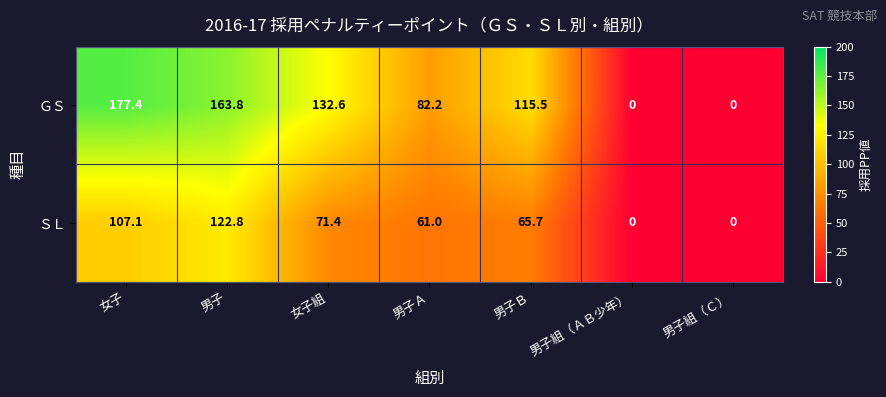

Is it true that ＧＳ equals 44.7 at 男子Ｂ?

False